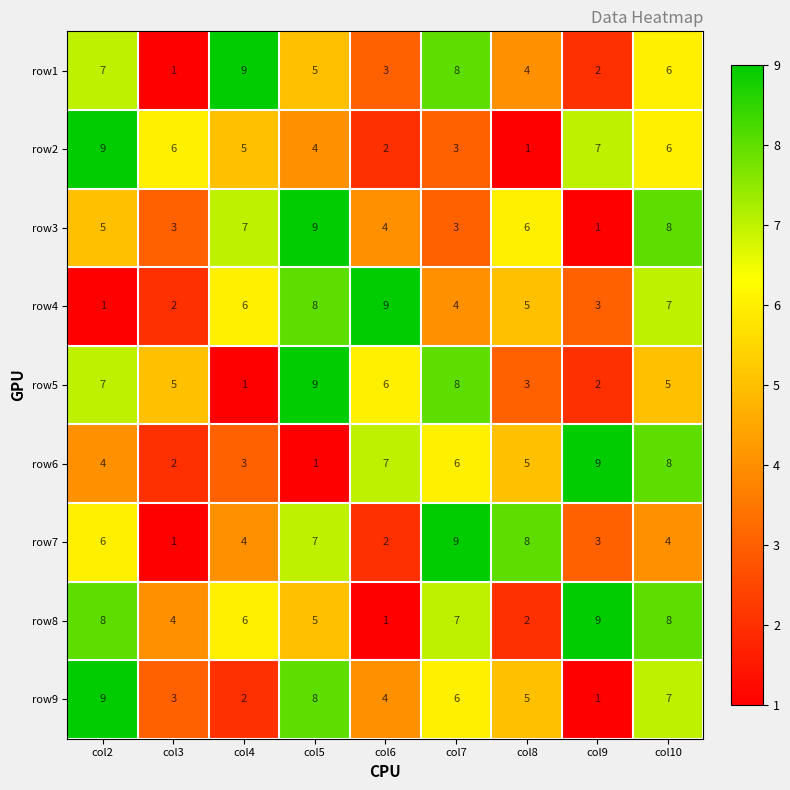

What is the sum of all row3 values?

46